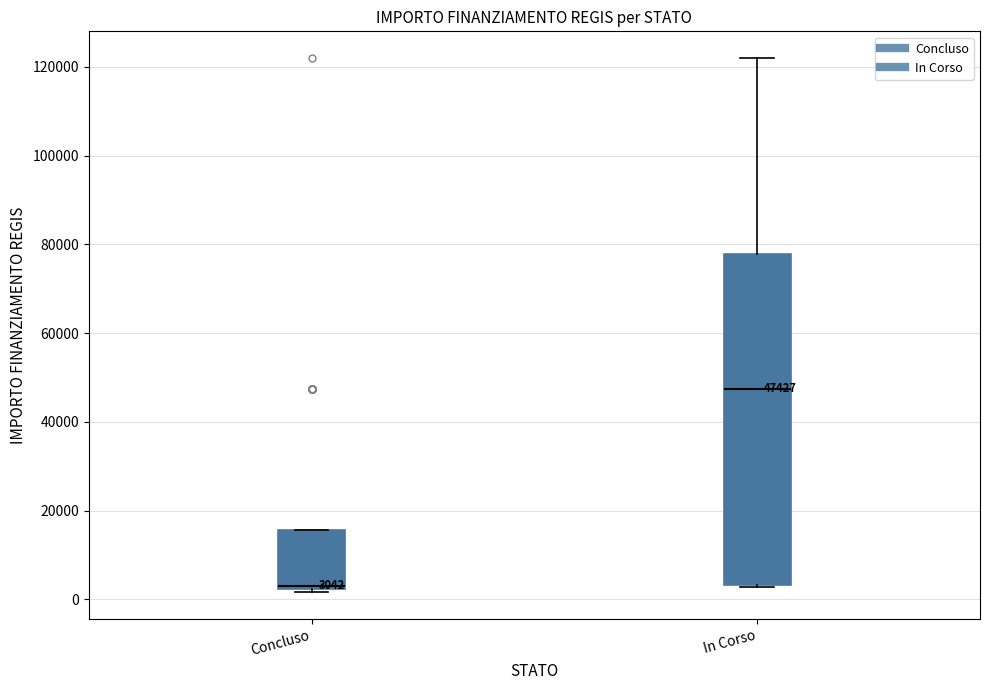

Comparing the boxes themselves (not the whiskers), which one is the tallest?

In Corso